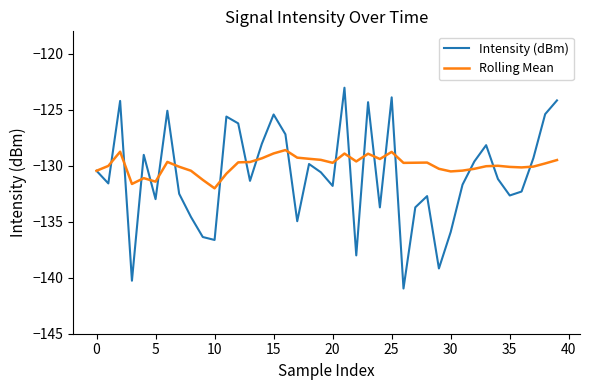

How many lines are shown in the chart?

2